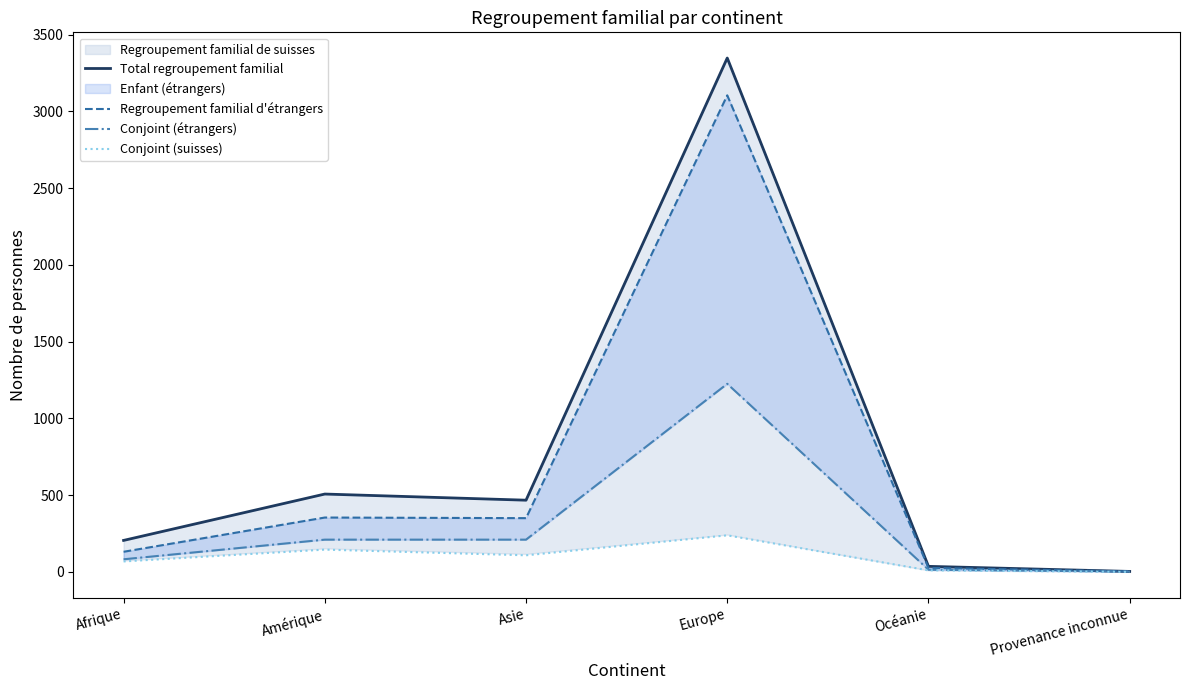

Reading left to right, extract all data points from this chart.

Total regroupement familial: 205	507	467	3347	36	3
Regroupement familial d'étrangers: 131	354	350	3104	26	3
Conjoint (étrangers): 82	210	210	1225	14	2
Conjoint (suisses): 68	145	108	238	10	0